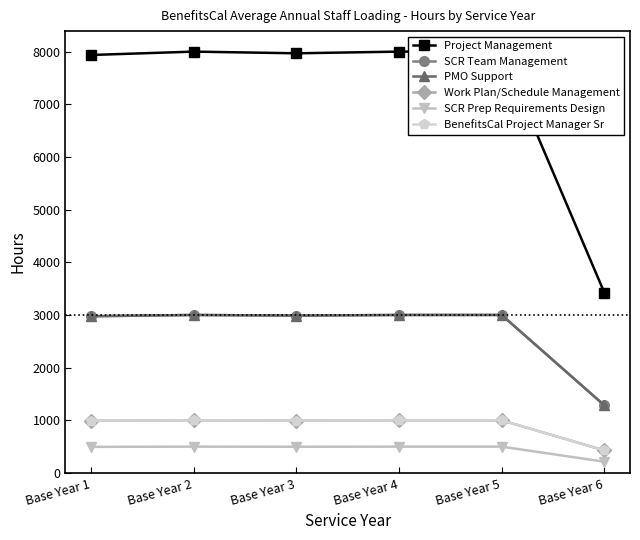

What is the value of the BenefitsCal Project Manager Sr point at the 3rd from the left?

996